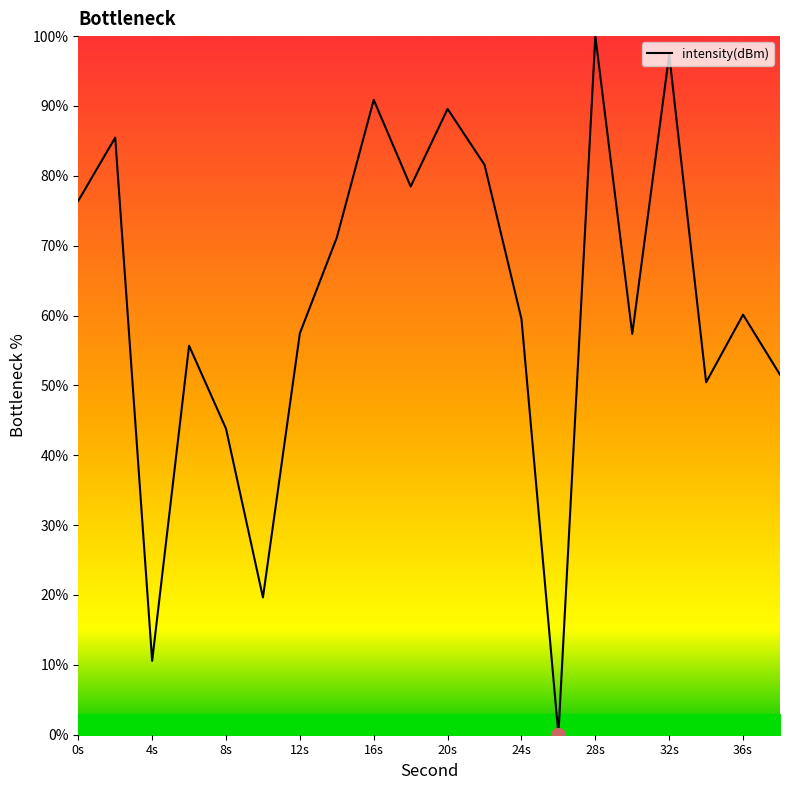

What is the difference between the maximum and minimum values?

100.0